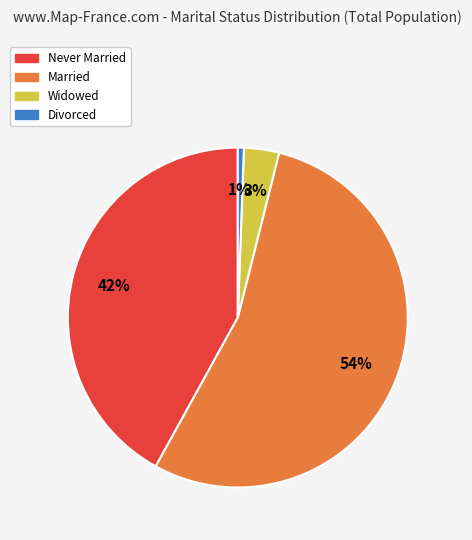

To the nearest percent, what is the average slice percentage?

25%